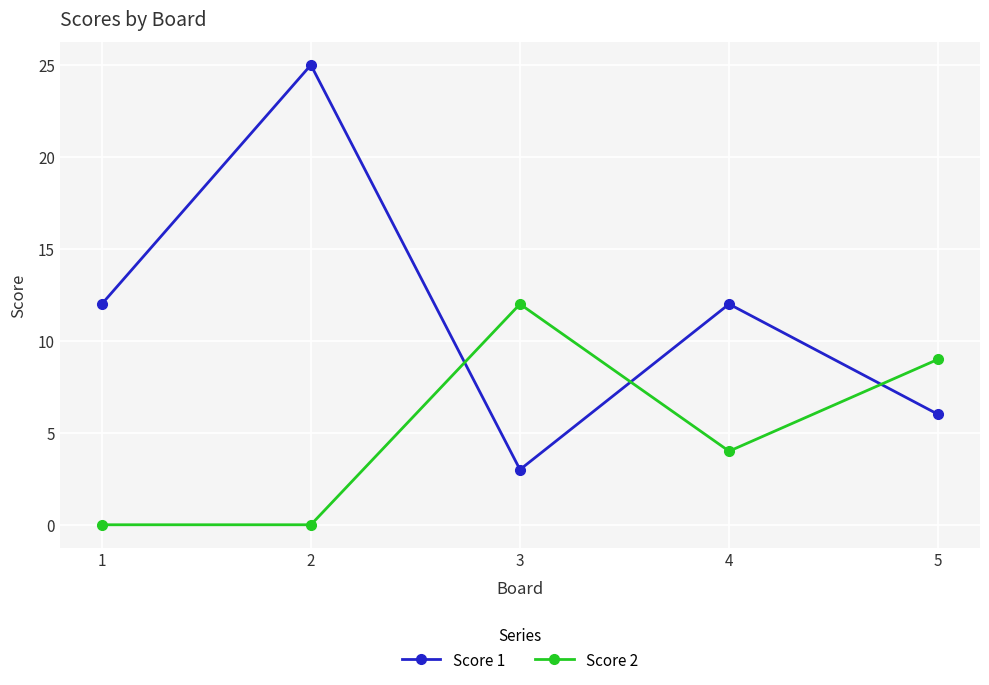

What is the value of the Score 1 point at the 1st from the left?

12